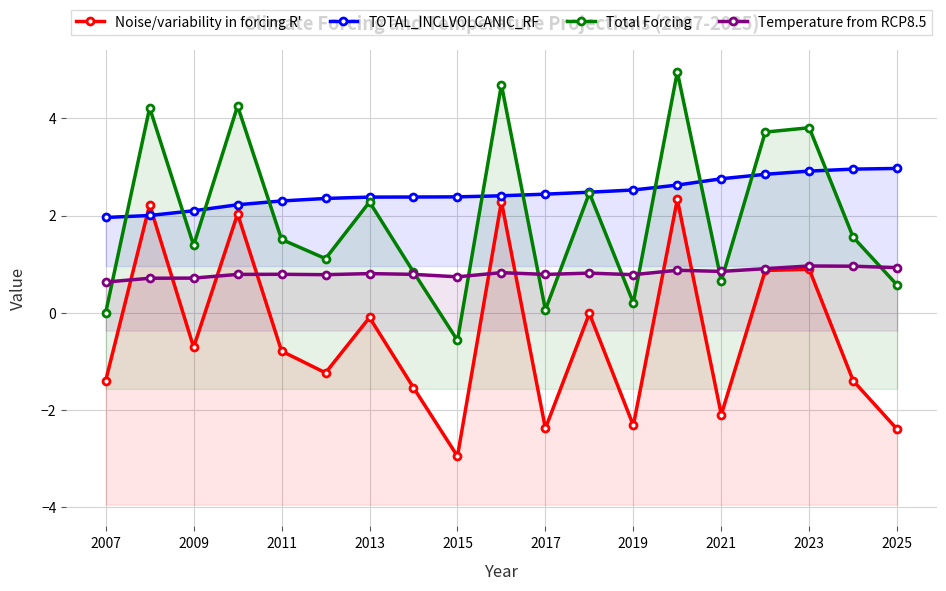

Rank the series by their maximum value, from highest to lowest.

Total Forcing, TOTAL_INCLVOLCANIC_RF, Noise/variability in forcing R', Temperature from RCP8.5